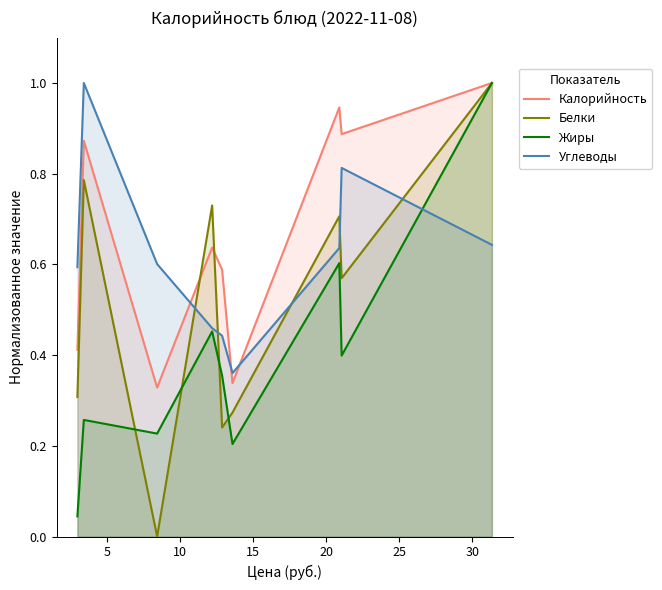

What is the sum of all Углеводы values?

5.5